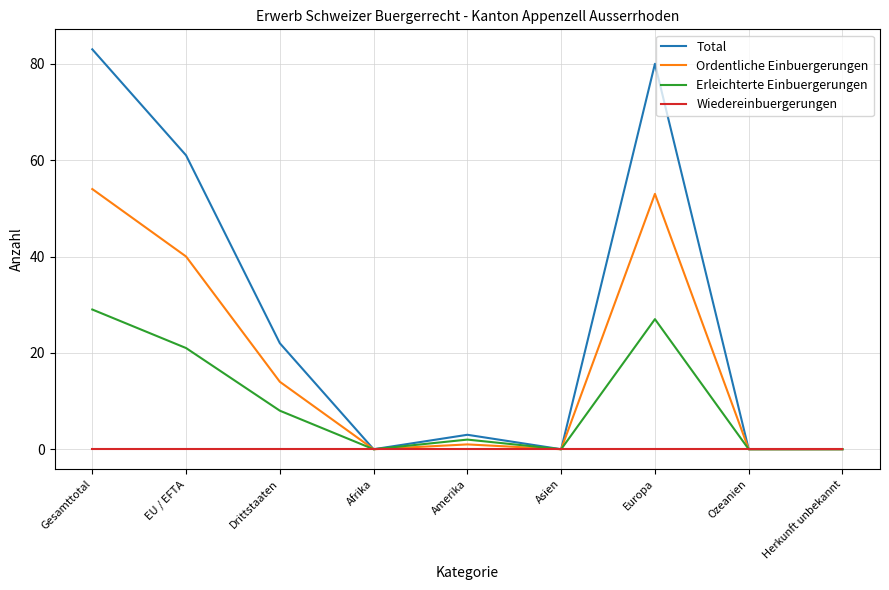

Is the value of Total at Ozeanien greater than the value of Ordentliche Einbuergerungen at Drittstaaten?

No